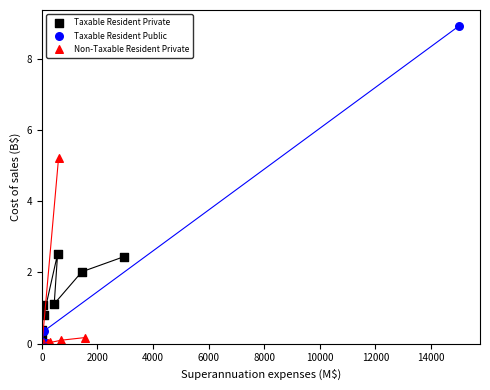

Which series reaches the maximum Y coordinate?

Taxable Resident Public